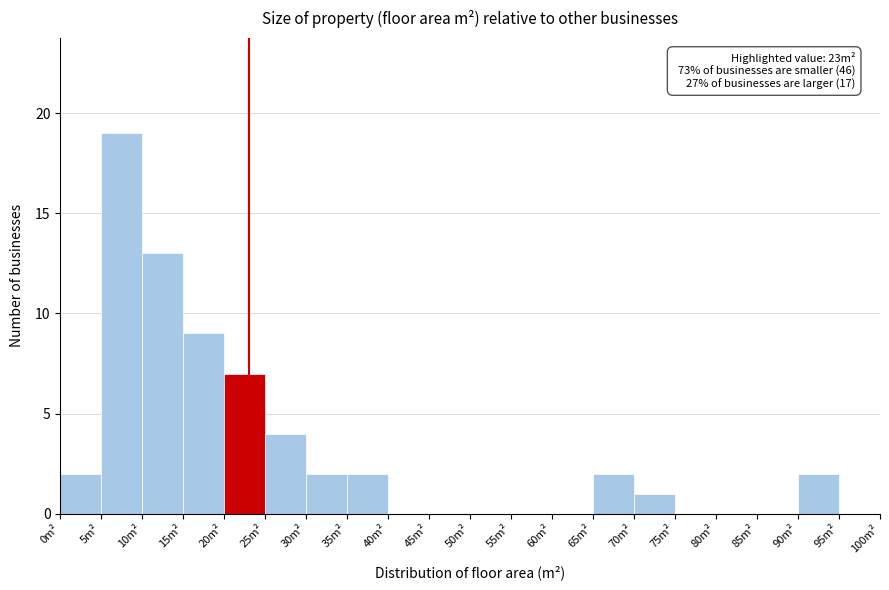

Over which range of the x-axis is the bar tallest?

5 to 10